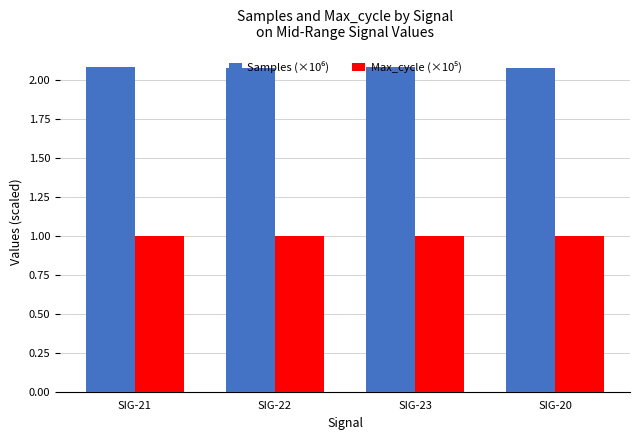

How many bars are there in each group?

2